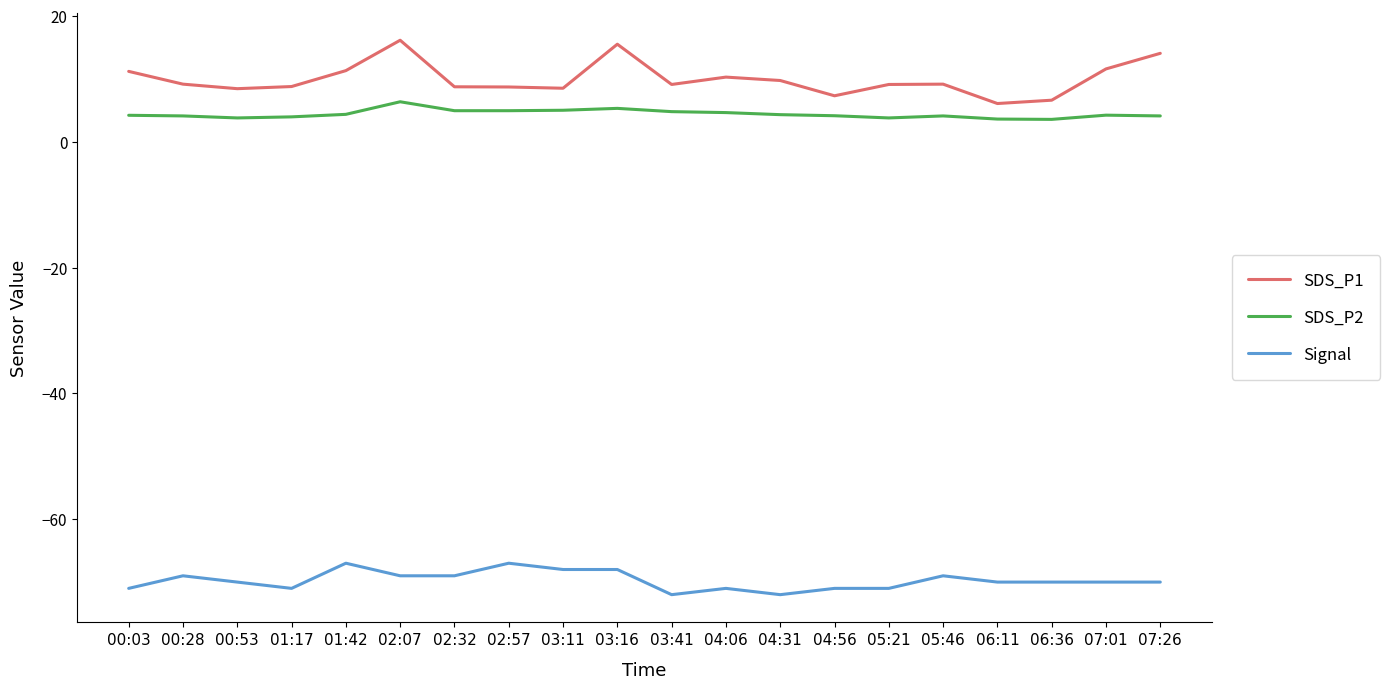

True or false: Signal and SDS_P1 intersect in this chart.

False